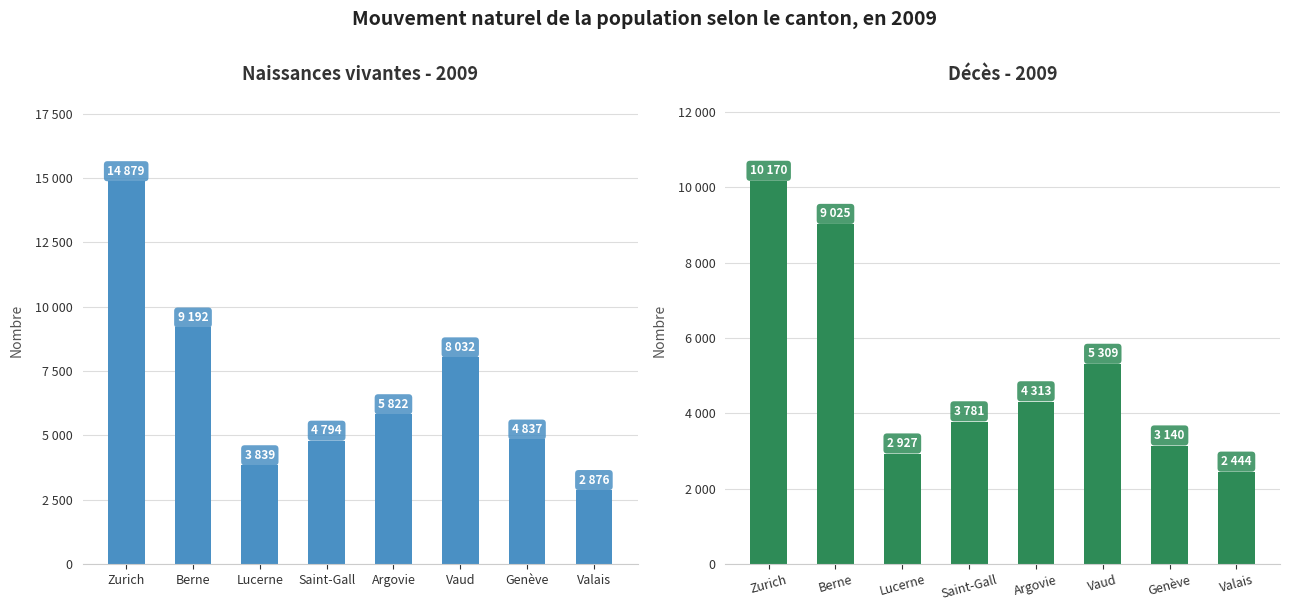

What is the difference between the maximum and minimum values in the Décès series?

7726